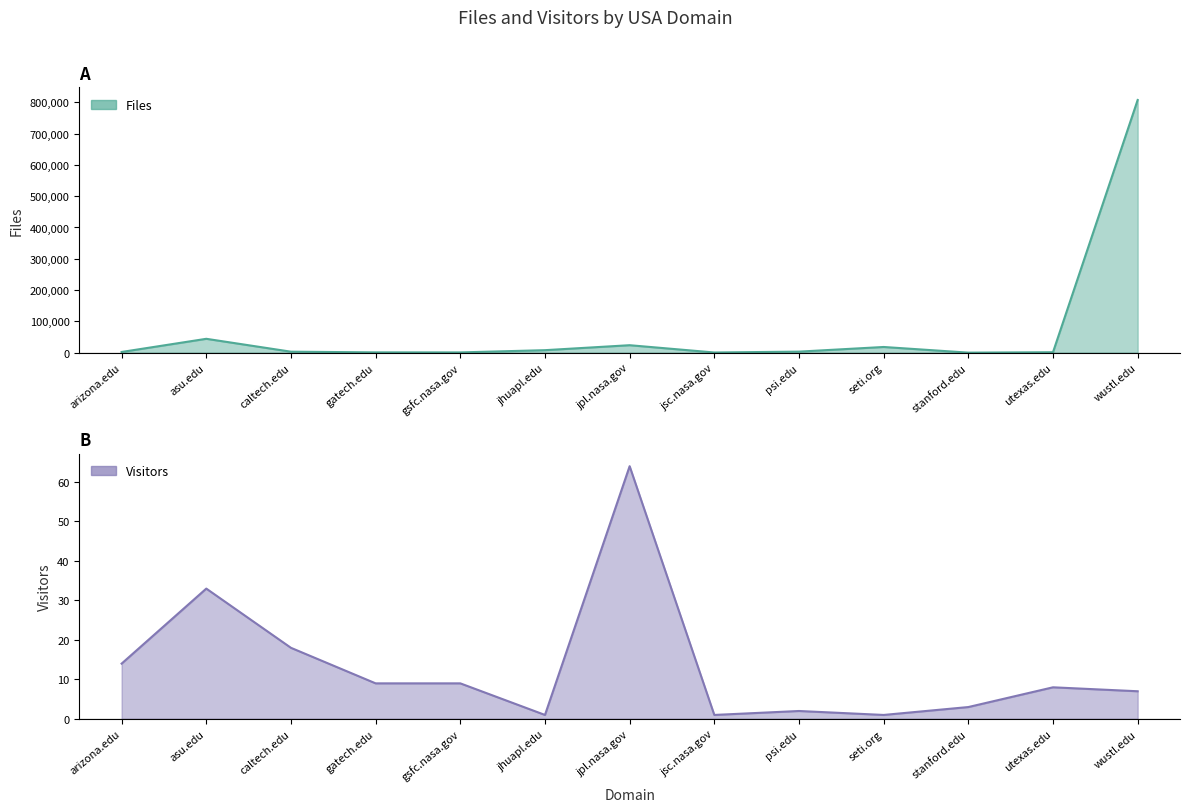

Between jpl.nasa.gov and seti.org, which is larger?

jpl.nasa.gov